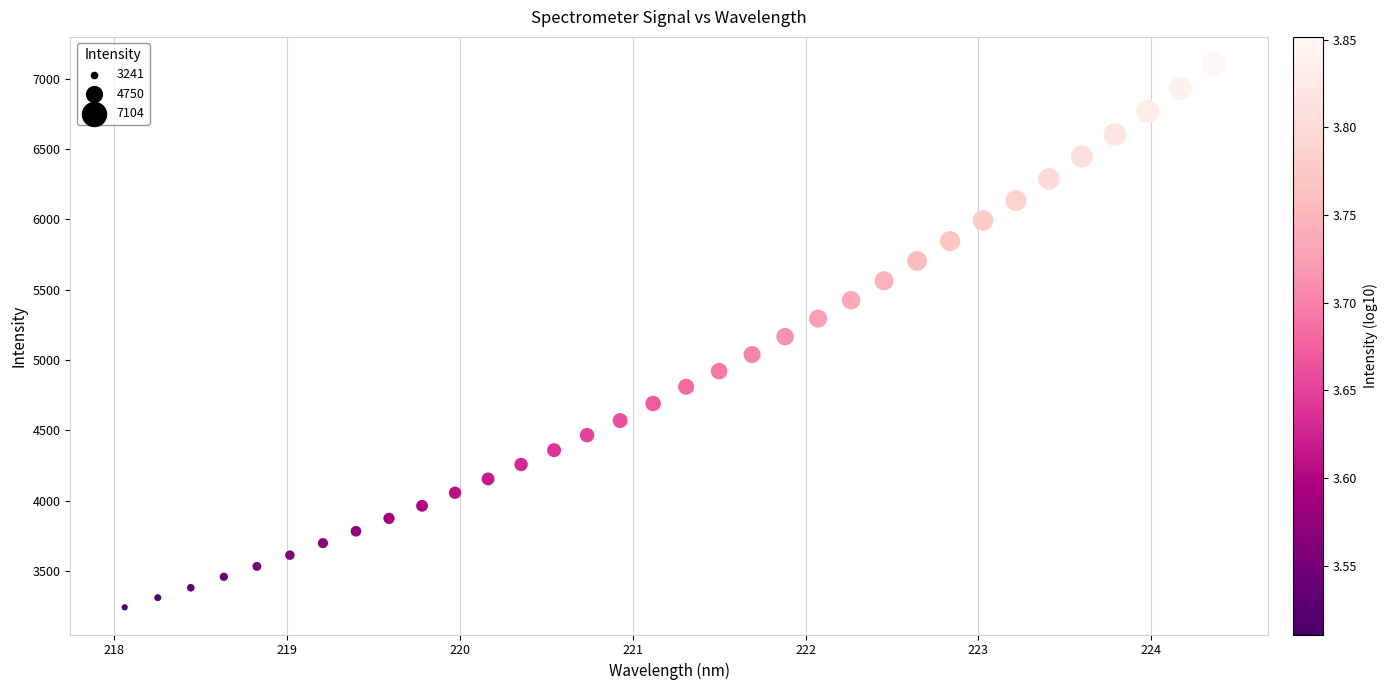

What is the range of X values (max minus min)?

6.3